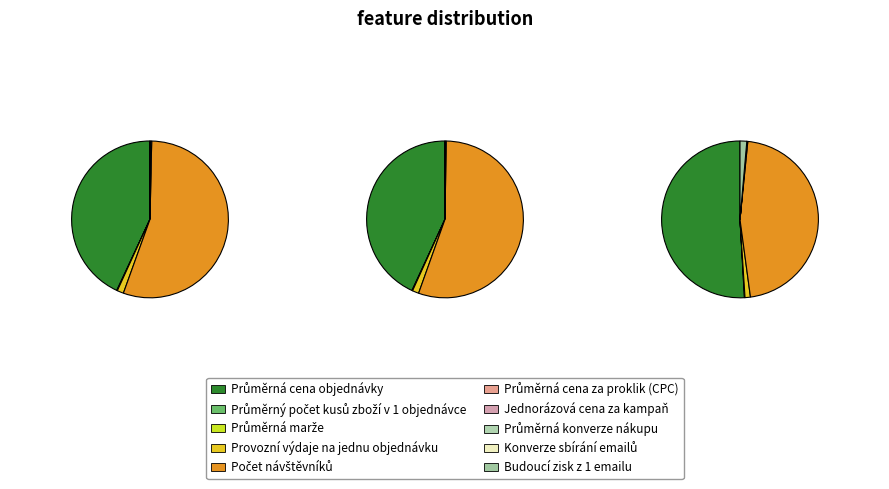

Is it true that Jednorázová cena za kampaň is 0% of the pie?

True